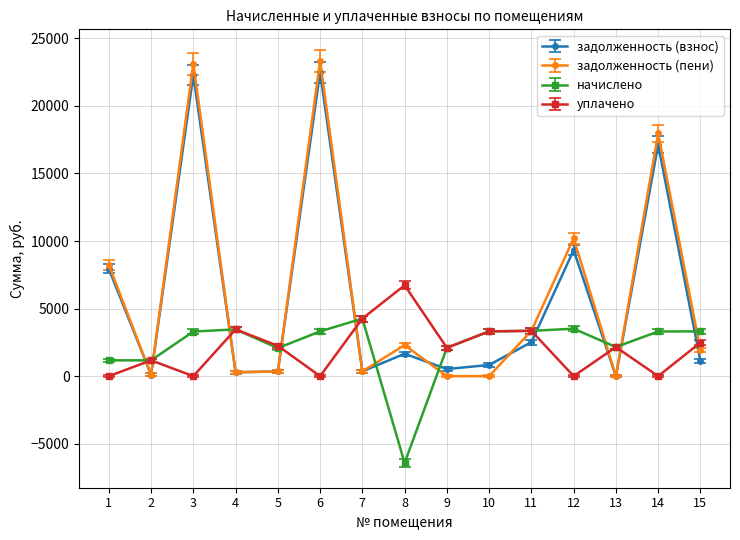

Which series has the largest total across all categories?

задолженность (пени)